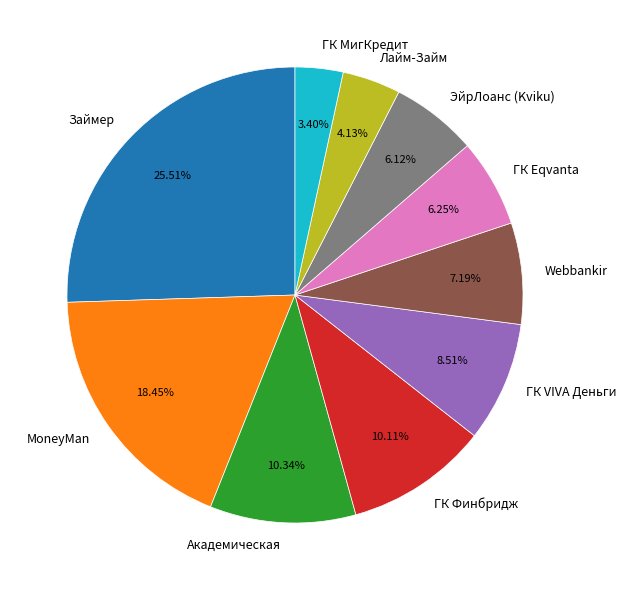

Which category has the biggest portion of the pie?

Займер